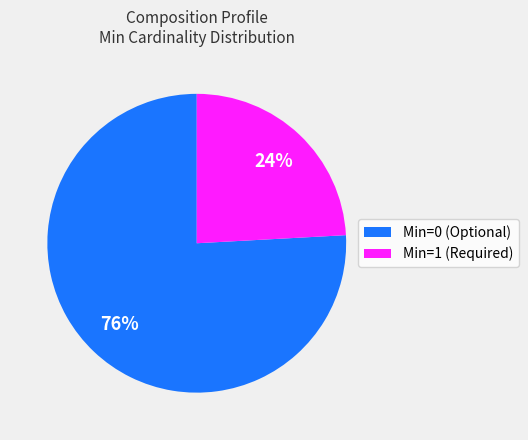

The Min=0 slice represents 1% of the pie. True or false?

False